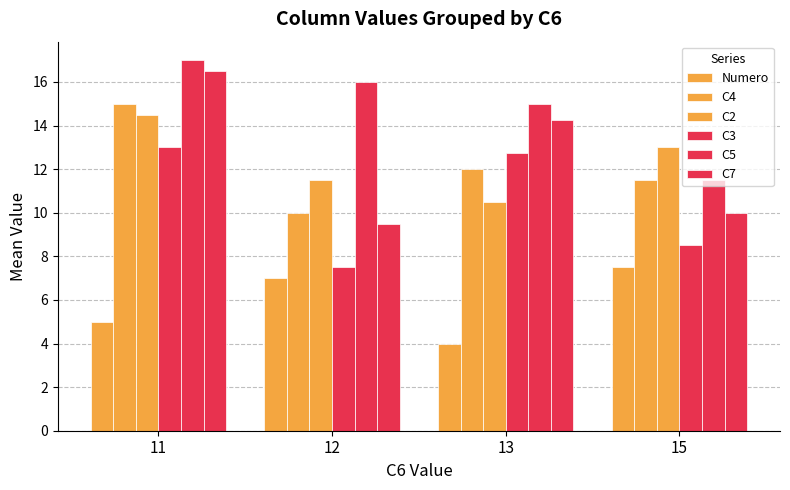

Which series changed the most between 11 and 15?

C7